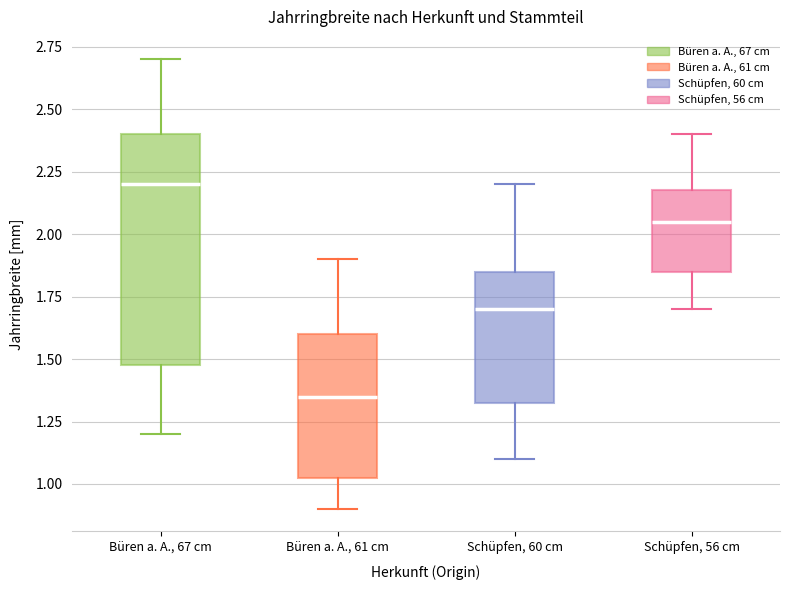

Which box's median line is the lowest?

Büren a. A., 61 cm